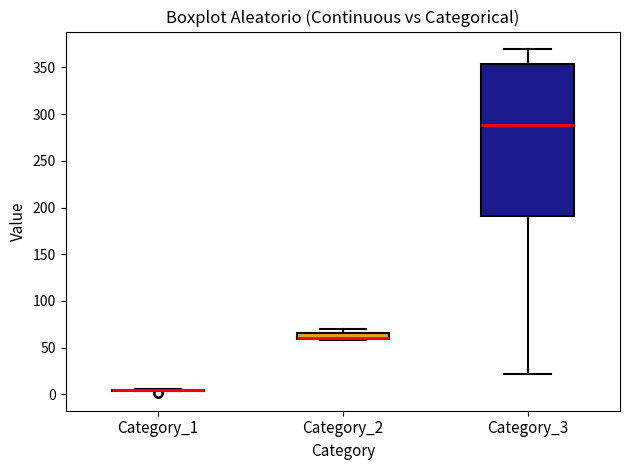

Which box is the tallest, from its lower edge to its upper edge?

Category_3